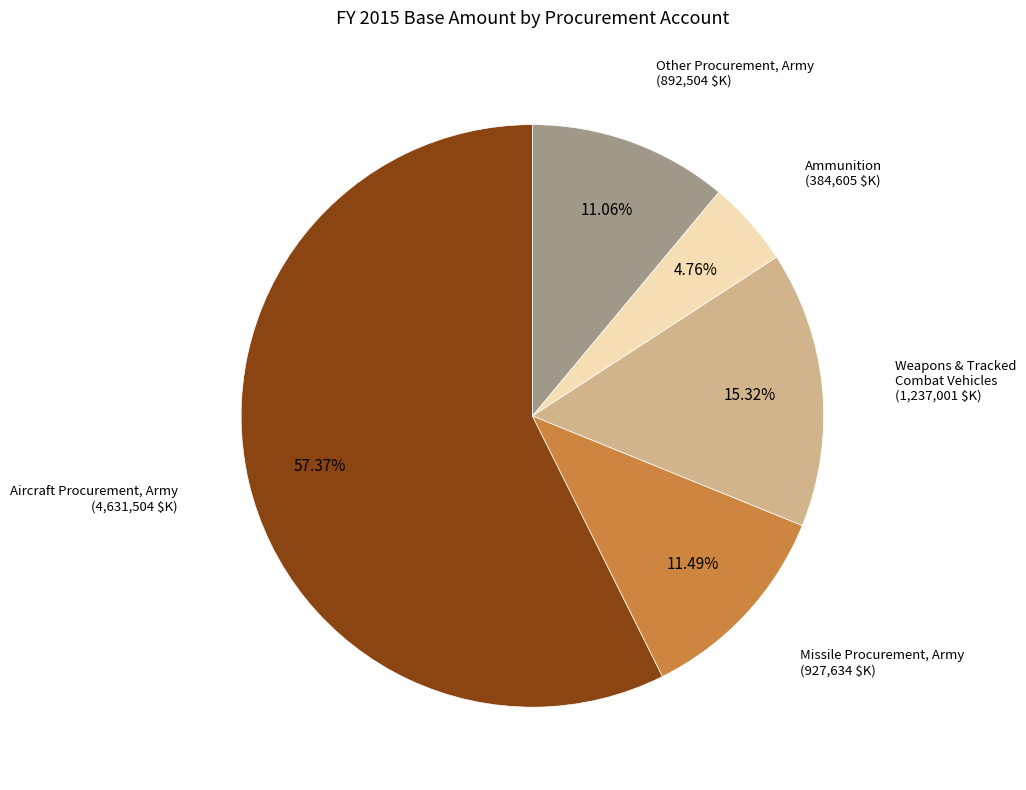

Which slice is the smallest?

Ammunition